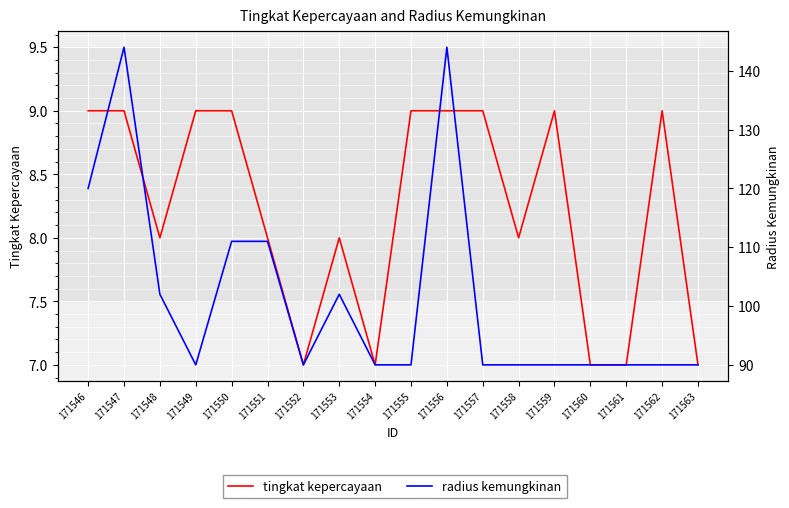

How many interior local valleys does the tingkat kepercayaan series have?

4